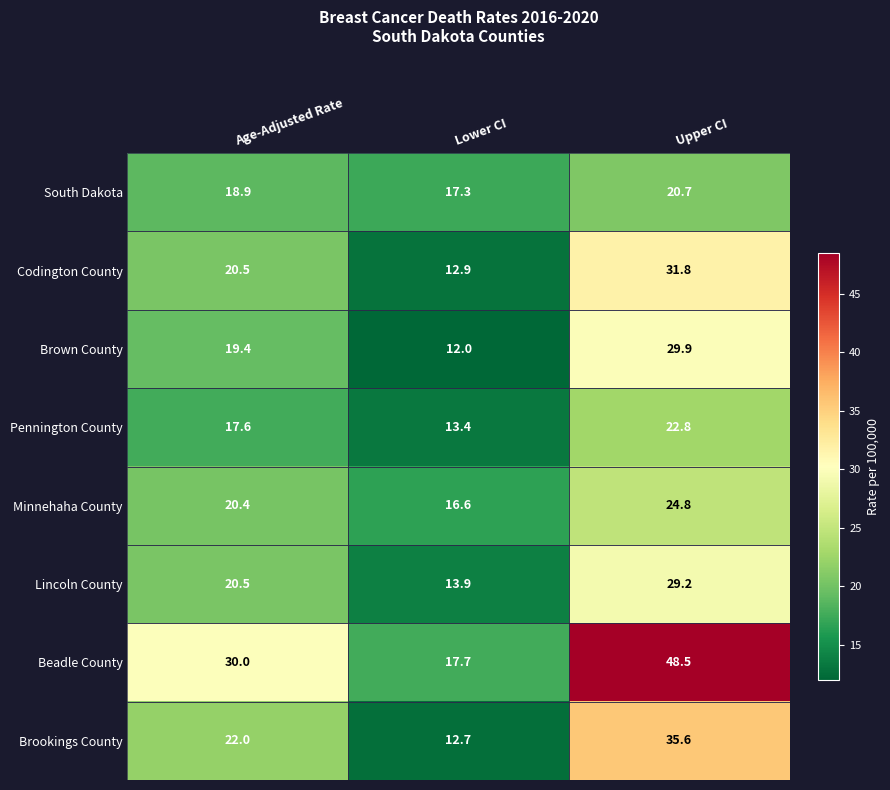

The Brookings County series shows 35.6 at Upper CI. True or false?

True